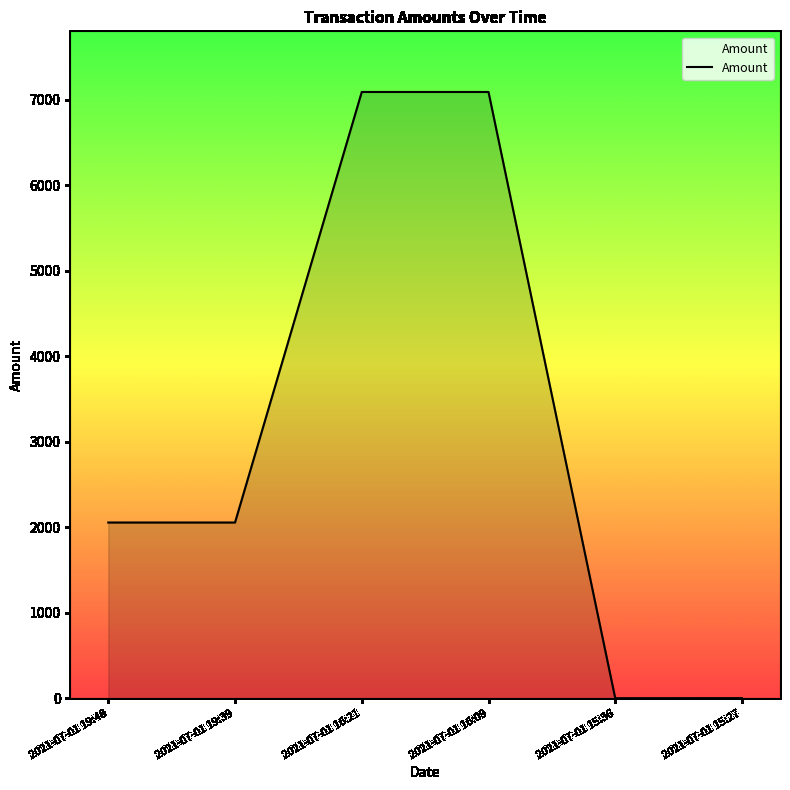

True or false: the data shows 9771.9 at 2021-07-01 16:09.

False